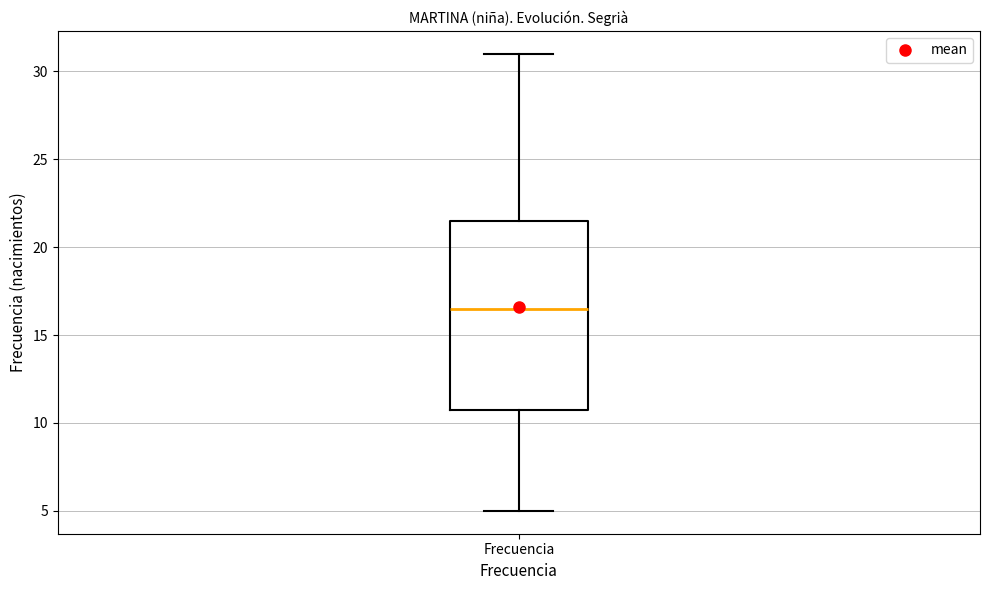

Read this box plot against the y-axis: the position of the median line, the range covered by the box, and the ends of both whiskers. The values are not printed on the chart, so give them approximately, as read against the axis.

median 16.5, box 11.0 to 21.5, whiskers 5.0 to 31.0